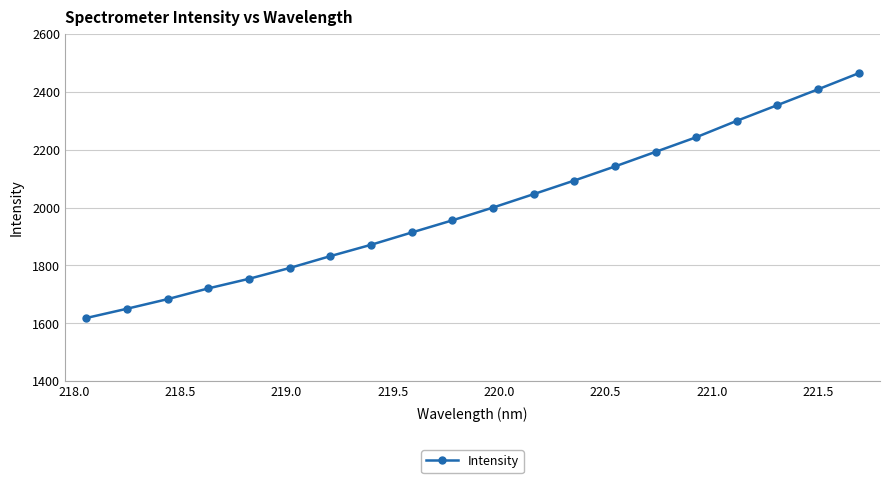

What is the value of the 6th point from the left?

1791.4